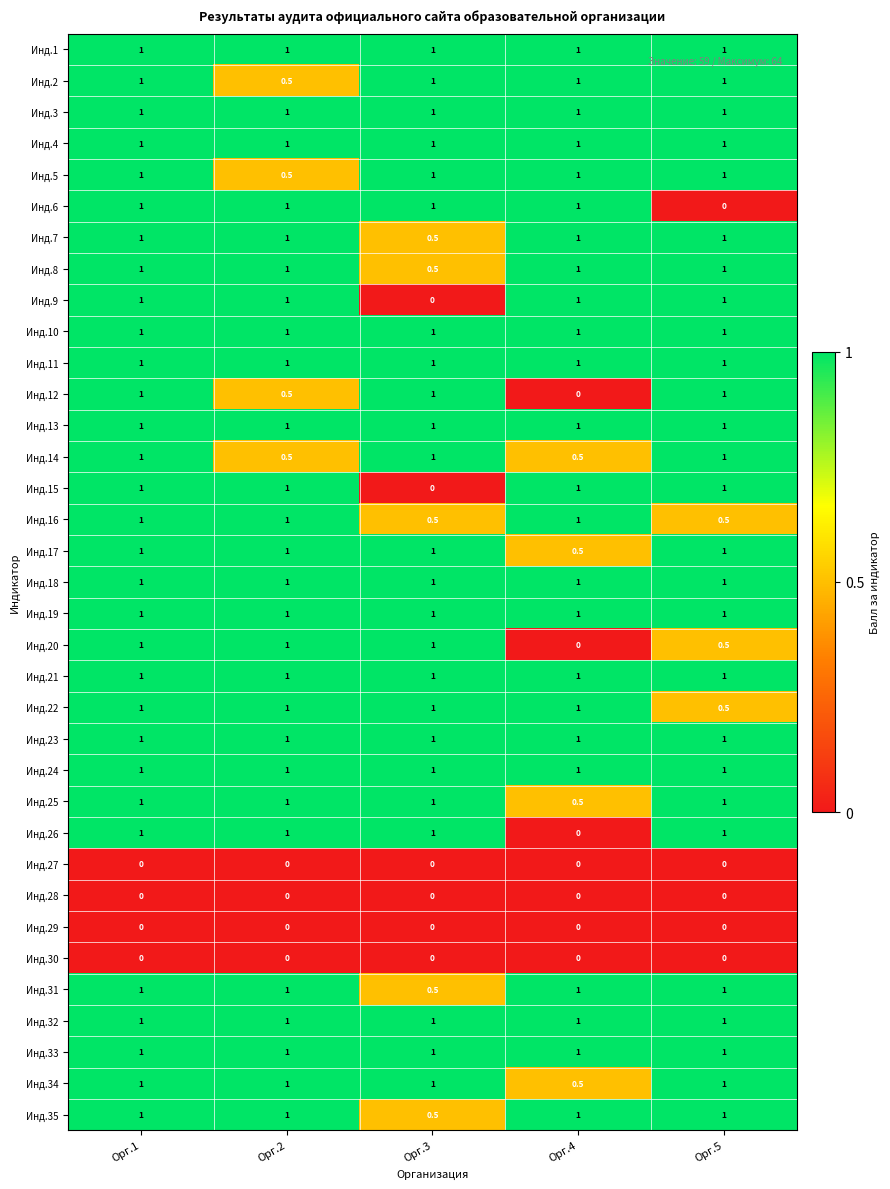

Where is Инд.26 nearest to the value 0?

Орг.4